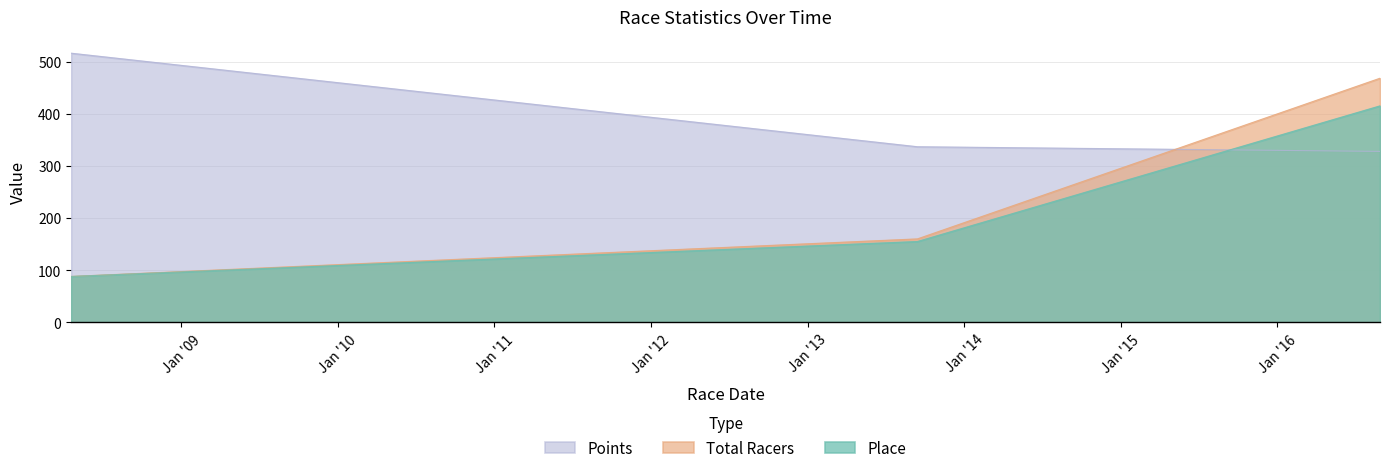

At which category does the chart reach its peak across all series?

2008-04-19